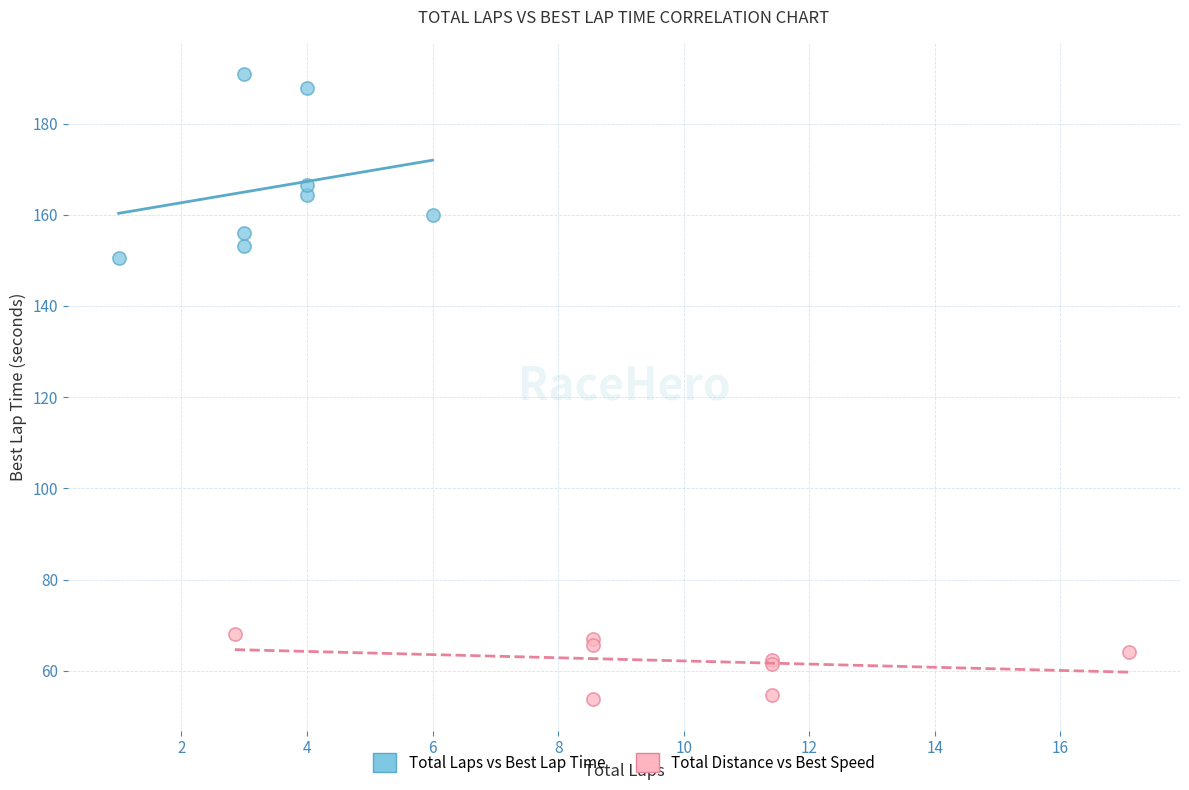

Which series reaches the minimum Y coordinate?

Total Distance vs Best Speed